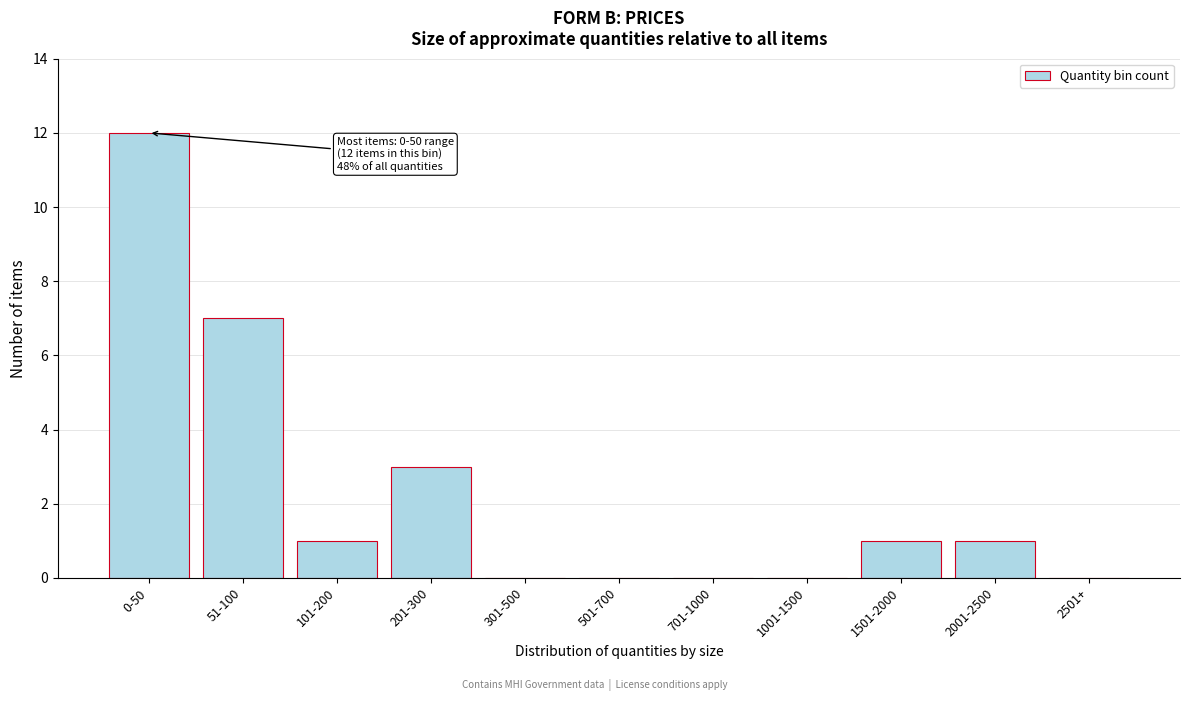

Reading left to right, what are all the values shown in this chart?

0-50=12	51-100=7	101-200=1	201-300=3	301-500=0	501-700=0	701-1000=0	1001-1500=0	1501-2000=1	2001-2500=1	2501+=0